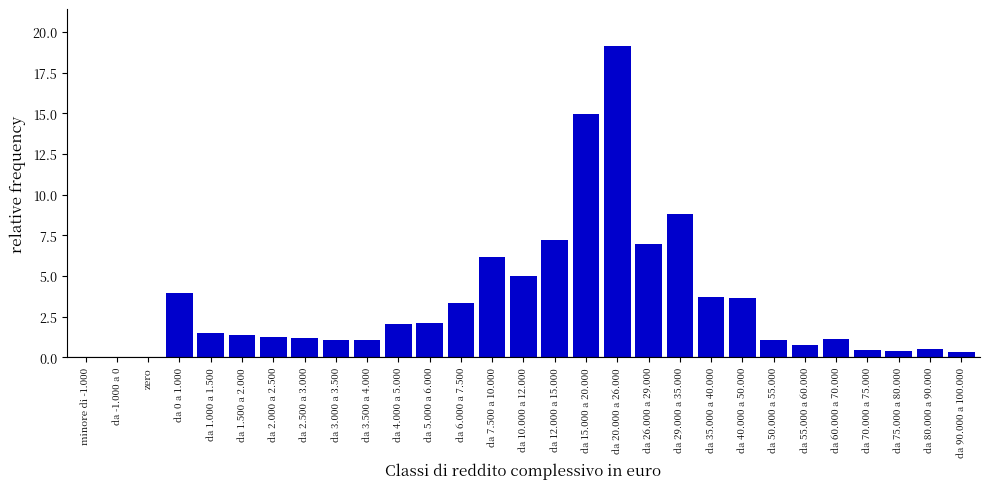

The value at zero is -6.9. True or false?

False